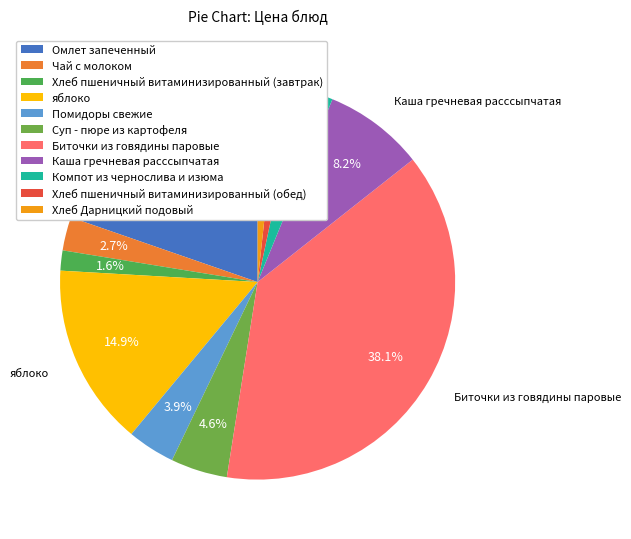

To the nearest percent, what percentage of the pie is Суп - пюре из картофеля?

5%